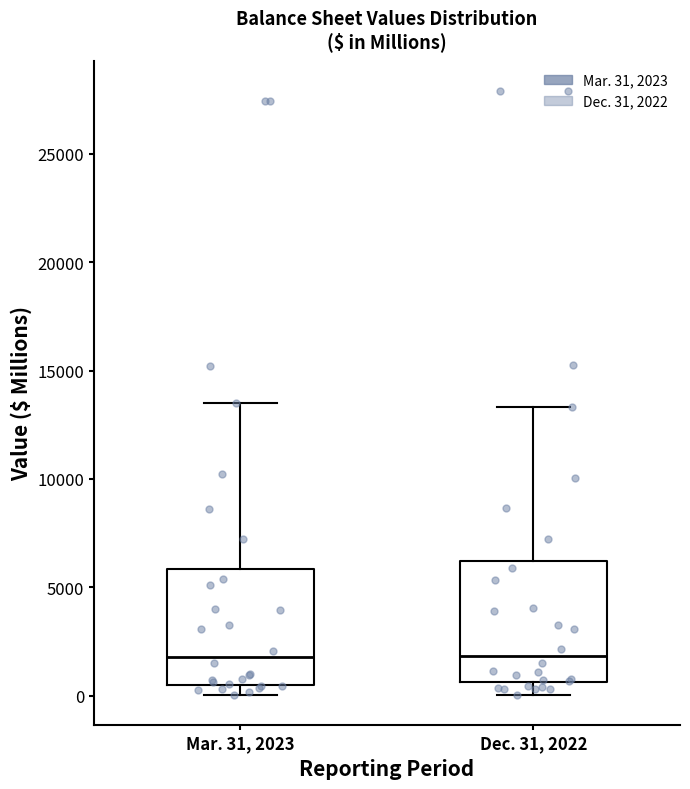

Reading left to right, transcribe this box plot: for each box, give where its median line is, the range the box spans, and where its two whiskers end, as read against the y-axis. The values are not printed on the chart, so give them approximately, as read against the axis.

Mar. 31, 2023: median 2000, box 500 to 6000, whiskers 0 to 13500
Dec. 31, 2022: median 2000, box 500 to 6000, whiskers 0 to 13500